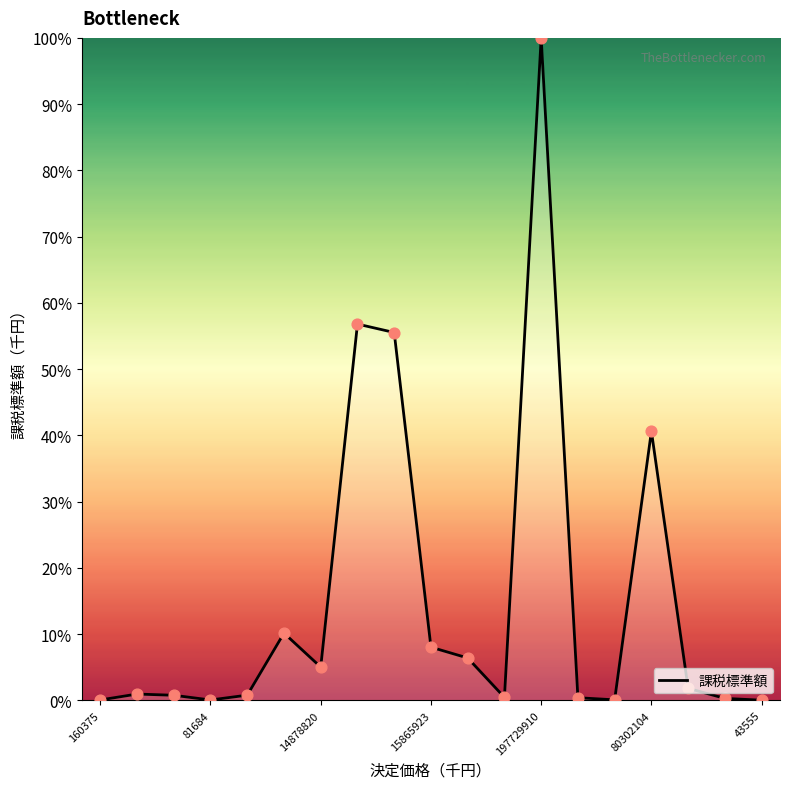

What is the greatest value displayed?

100.0